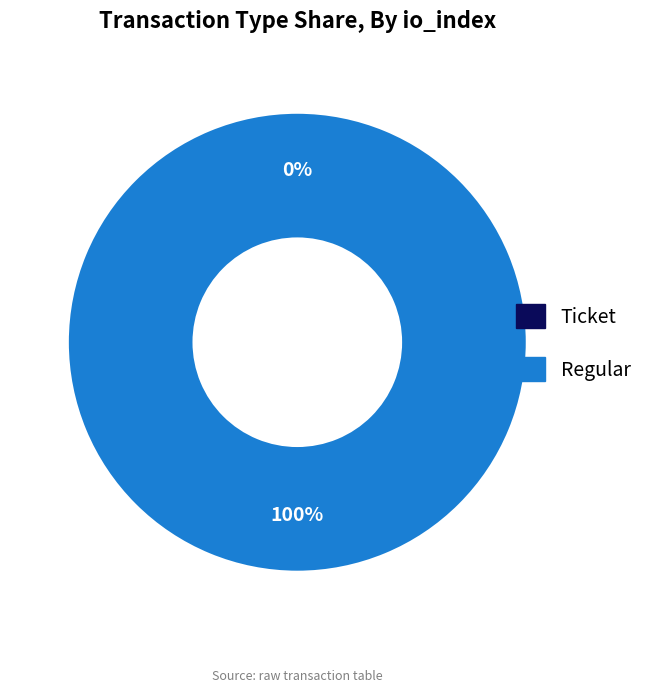

Is it true that Regular is 95% of the pie?

False